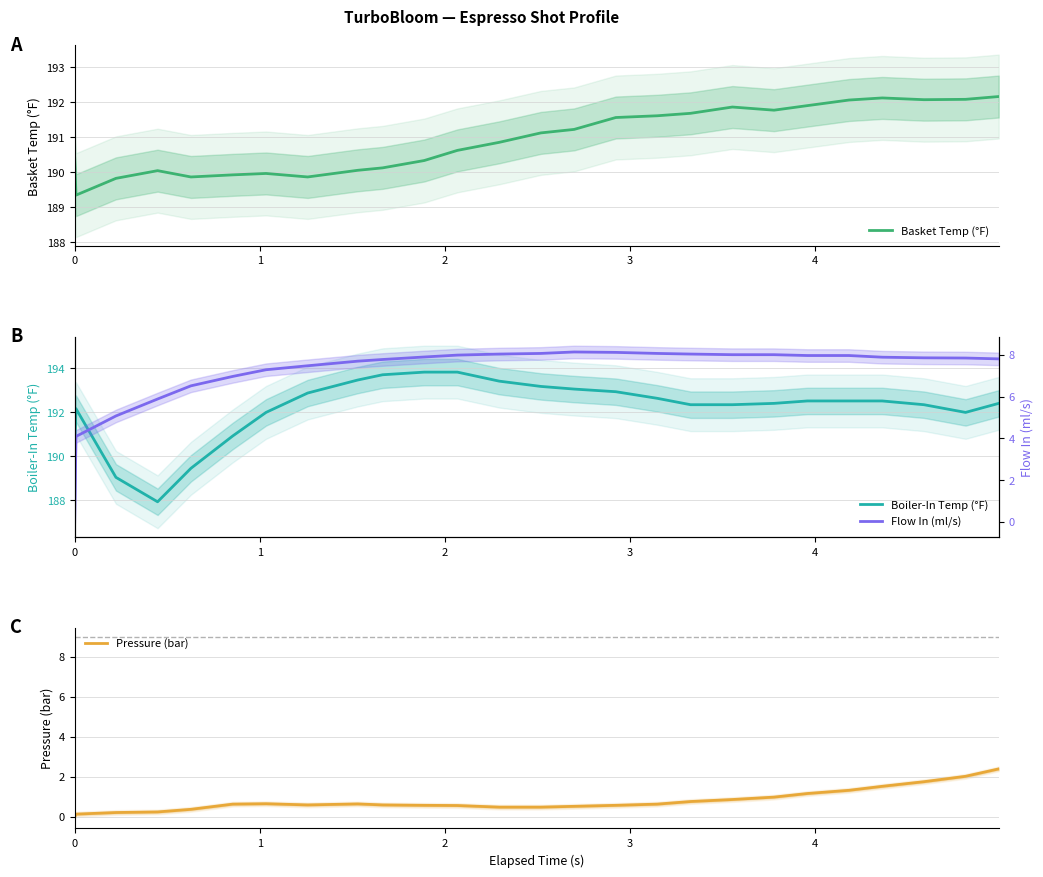

Reading right to left, transcribe all the data shown in this chart.

Basket Temp (°F): 192.2	192.1	192.1	192.1	192.1	191.9	191.8	191.9	191.7	191.6	191.6	191.2	191.1	190.8	190.6	190.3	190.1	190.1	189.9	190.0	189.9	189.9	190.0	189.8	189.3	190.4
Boiler-In Temp (°F): 192.4	192.0	192.3	192.5	192.5	192.5	192.4	192.3	192.3	192.6	192.9	193.1	193.2	193.4	193.8	193.8	193.7	193.5	192.9	192.0	190.9	189.5	187.9	189.1	192.2	190.4
Pressure (bar): 2.4	2.0	1.8	1.5	1.3	1.2	1.0	0.9	0.8	0.6	0.6	0.5	0.5	0.5	0.6	0.6	0.6	0.7	0.6	0.7	0.6	0.4	0.2	0.2	0.1	0.0
Flow In (ml/s): 7.8	7.8	7.8	7.9	8.0	8.0	8.0	8.0	8.0	8.1	8.1	8.1	8.1	8.0	8.0	7.9	7.8	7.7	7.5	7.3	7.0	6.5	5.9	5.1	4.1	0.0